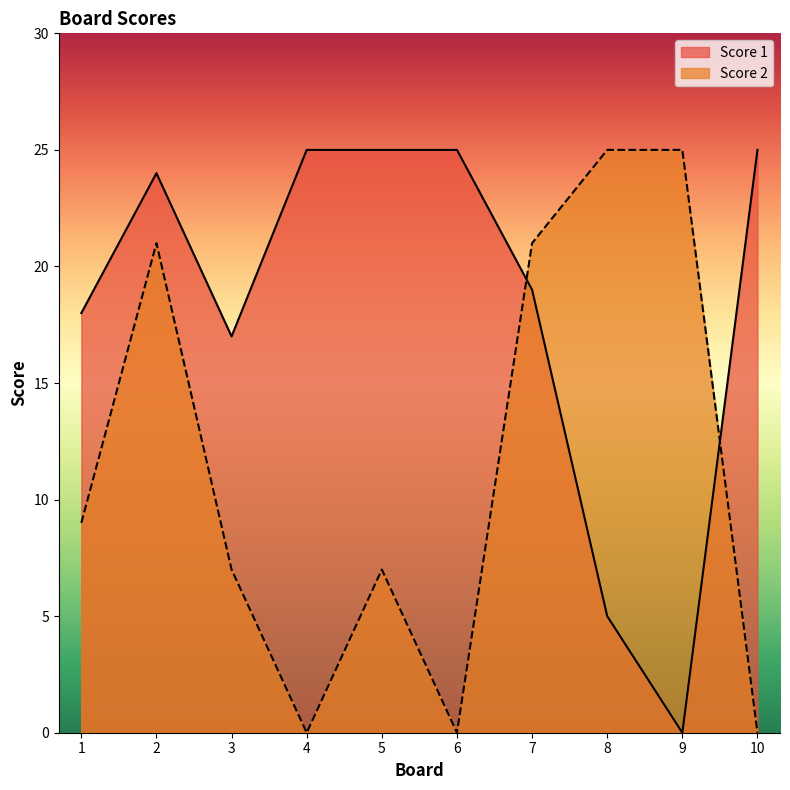

Which series ends up on top after the final intersection of Score 2 and Score 1?

Score 1